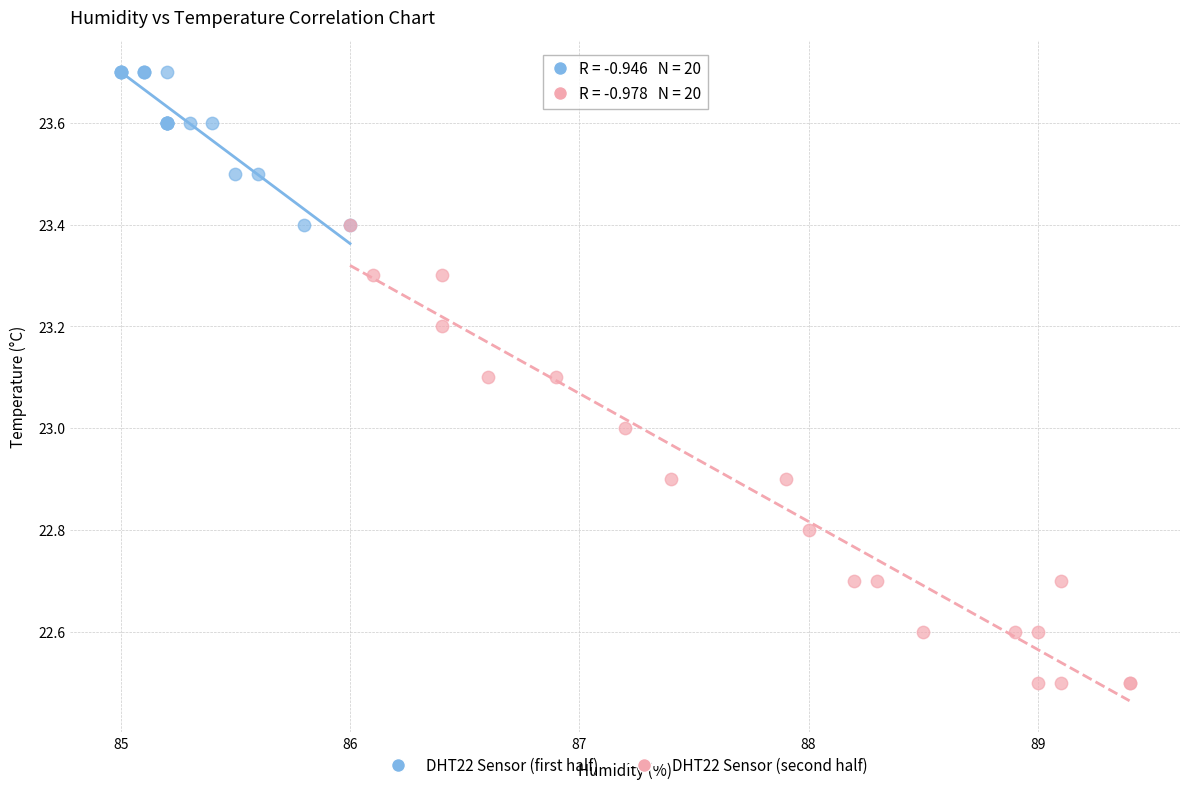

Which series reaches the maximum Y coordinate?

DHT22 Sensor (first half)